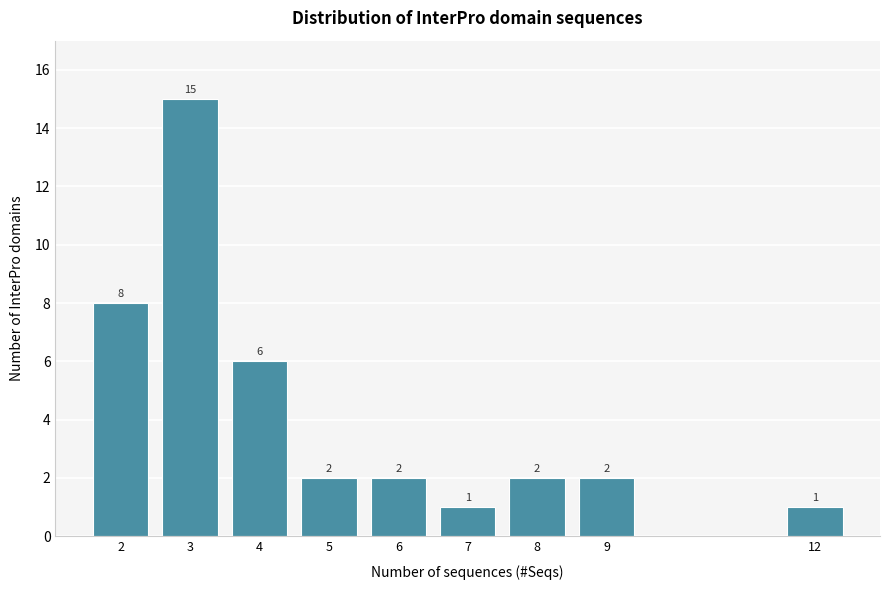

Reading right to left, transcribe all the data shown in this chart.

1	2	2	1	2	2	6	15	8